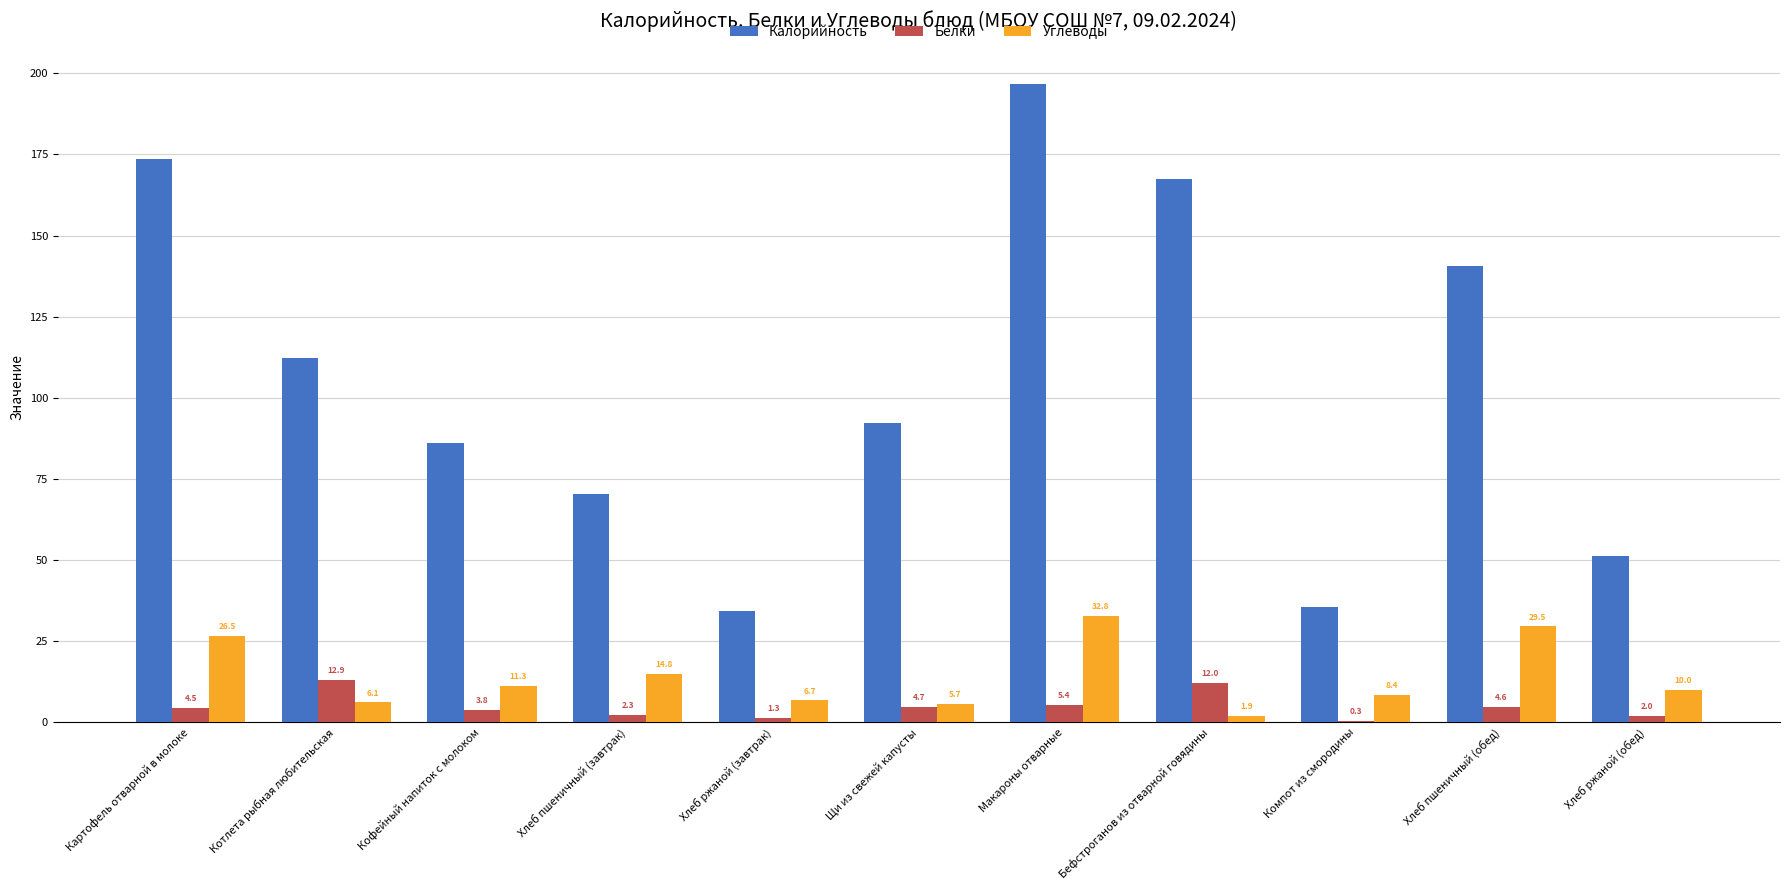

How many values in the Калорийность series exceed 92?

6